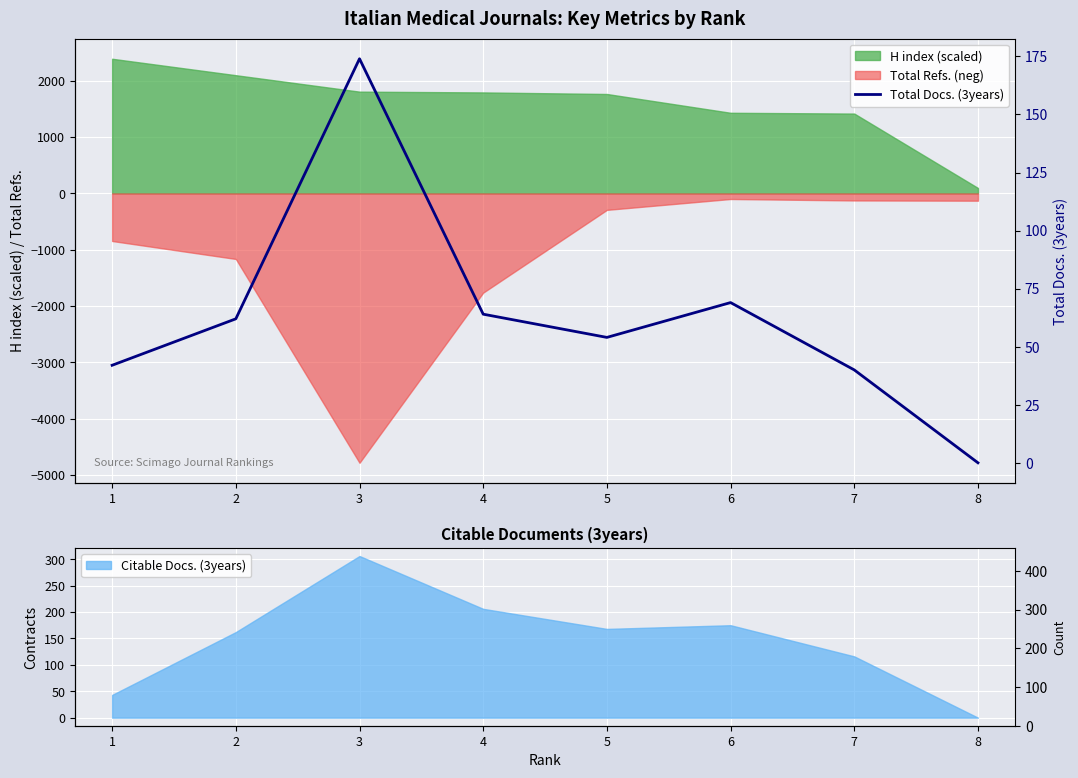

What is the greatest value displayed?

174